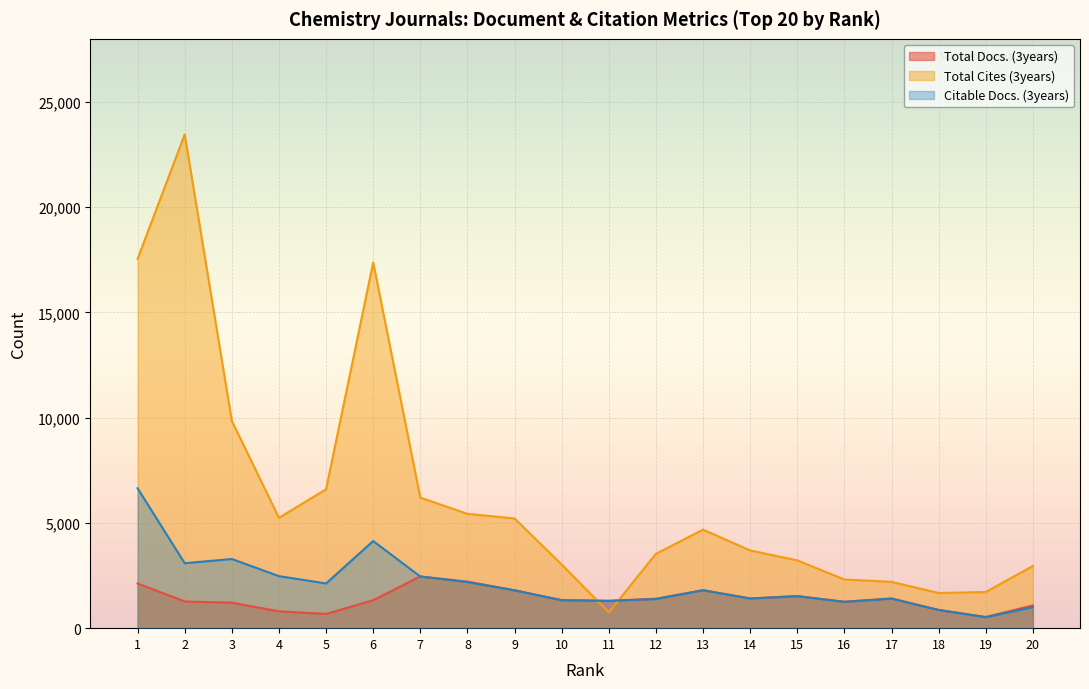

At which label does Citable Docs. (3years) reach its minimum?

19